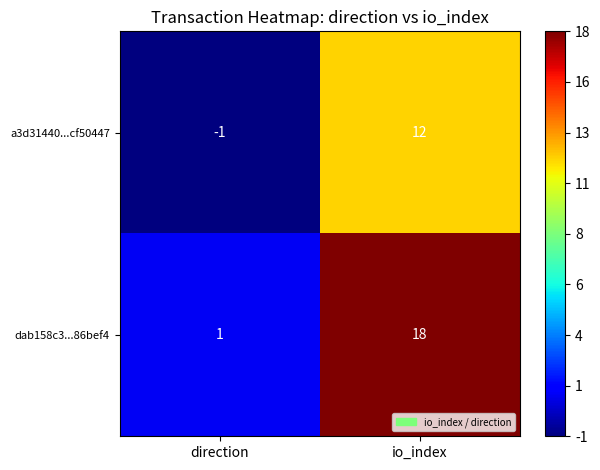

List the series in order of their peak value, lowest first.

a3d31440...cf50447, dab158c3...86bef4